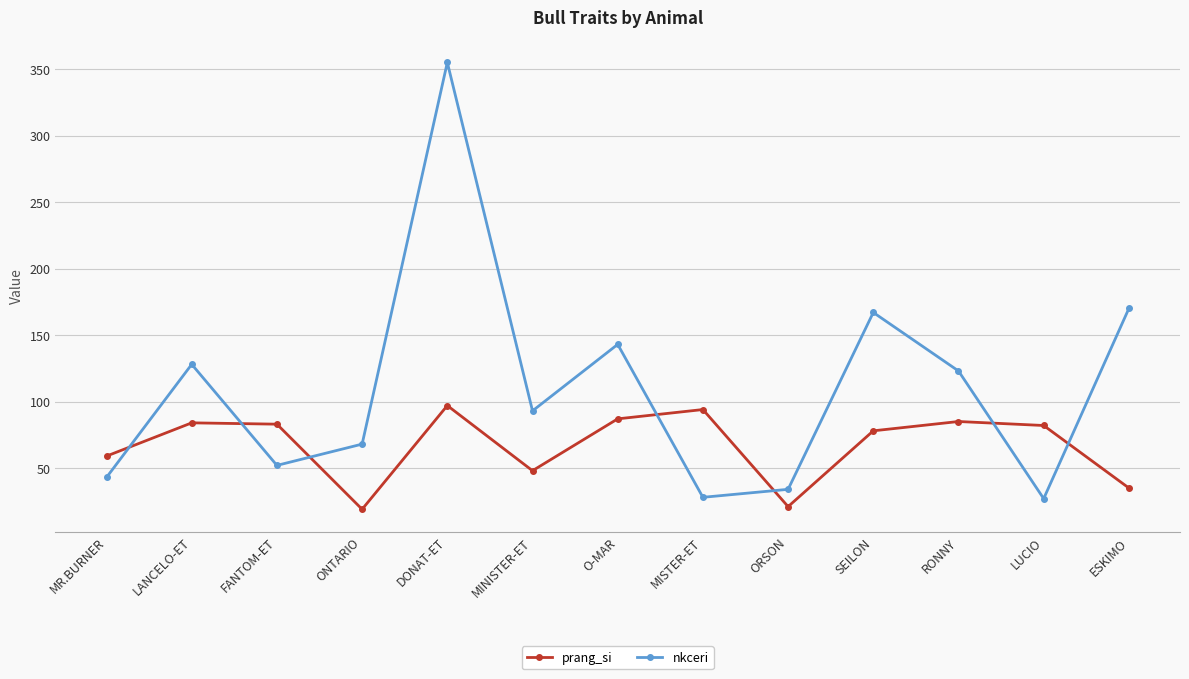

What is the total value across all series at SEILON?

245